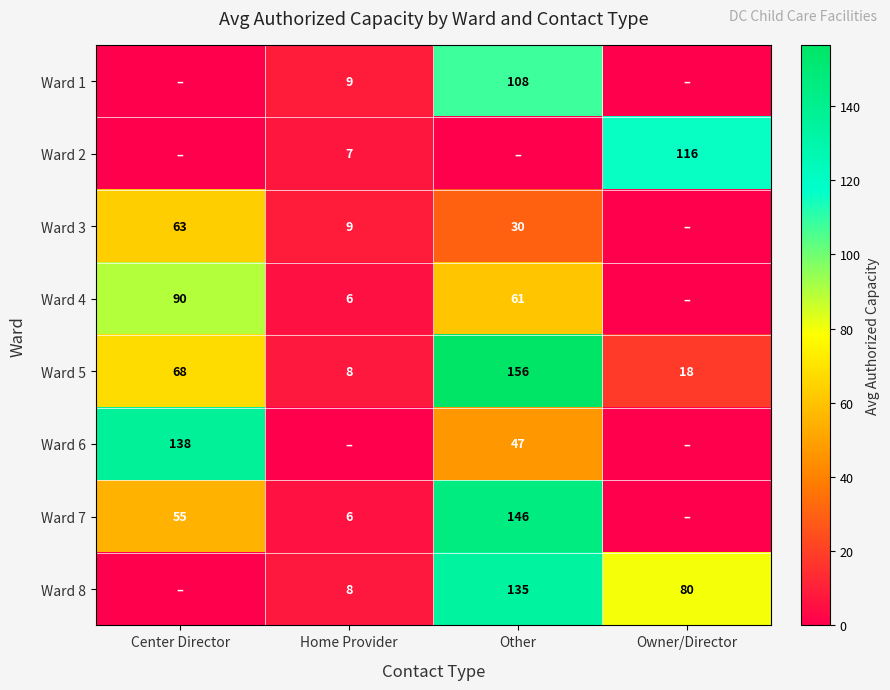

Is it true that Ward 1 equals 9 at Home Provider?

True